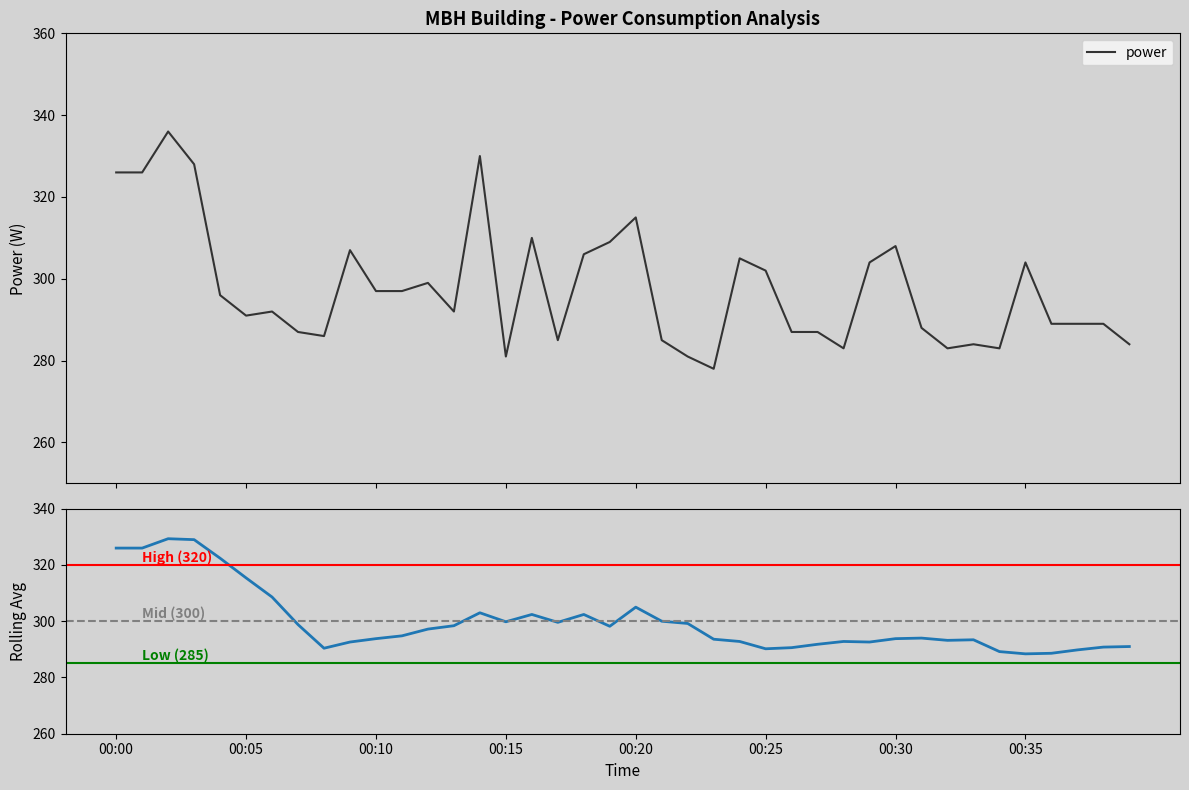

Where does the data first go above 292?

00:00